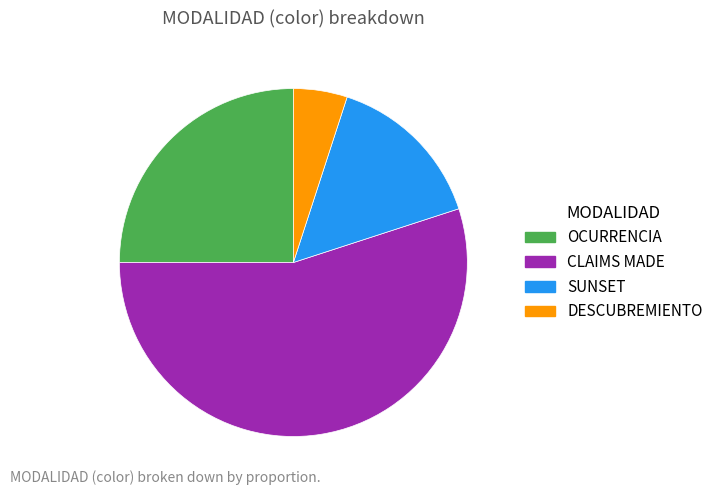

The OCURRENCIA slice represents 32% of the pie. True or false?

False